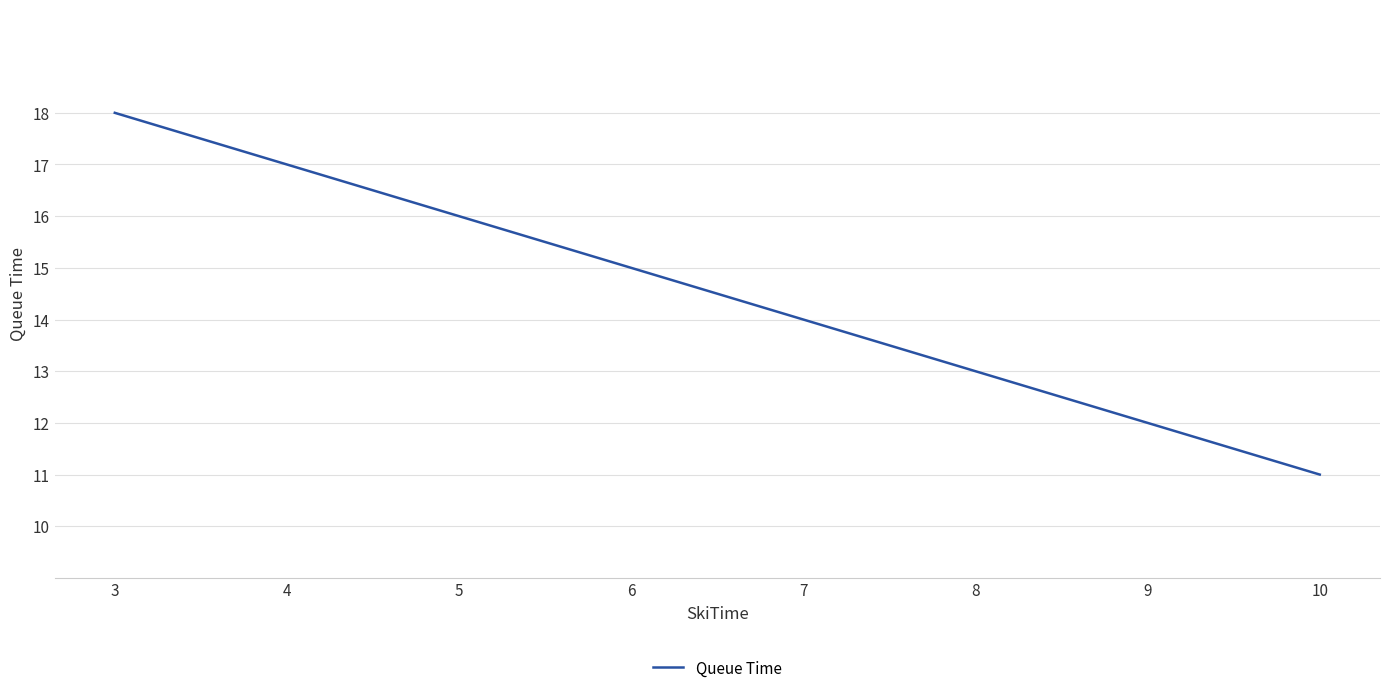

What is the approximate value at 9?

12